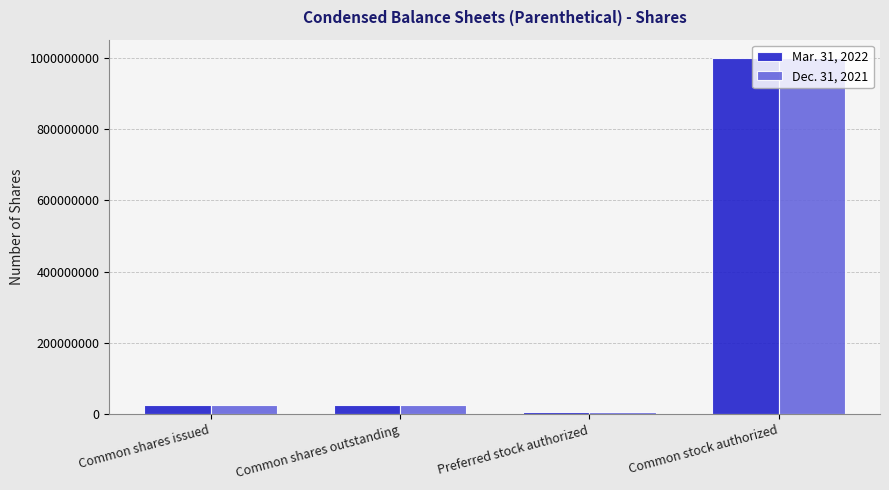

How many groups of bars are there?

4